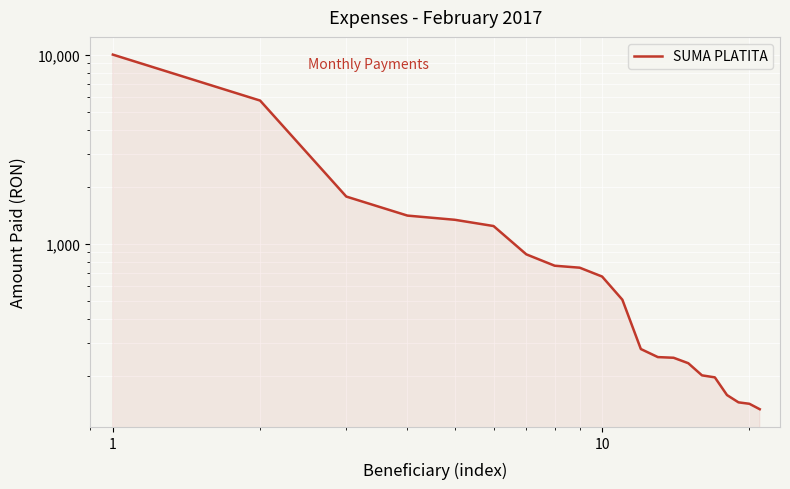

True or false: there are more than 2 points higher than both neighbors.

False